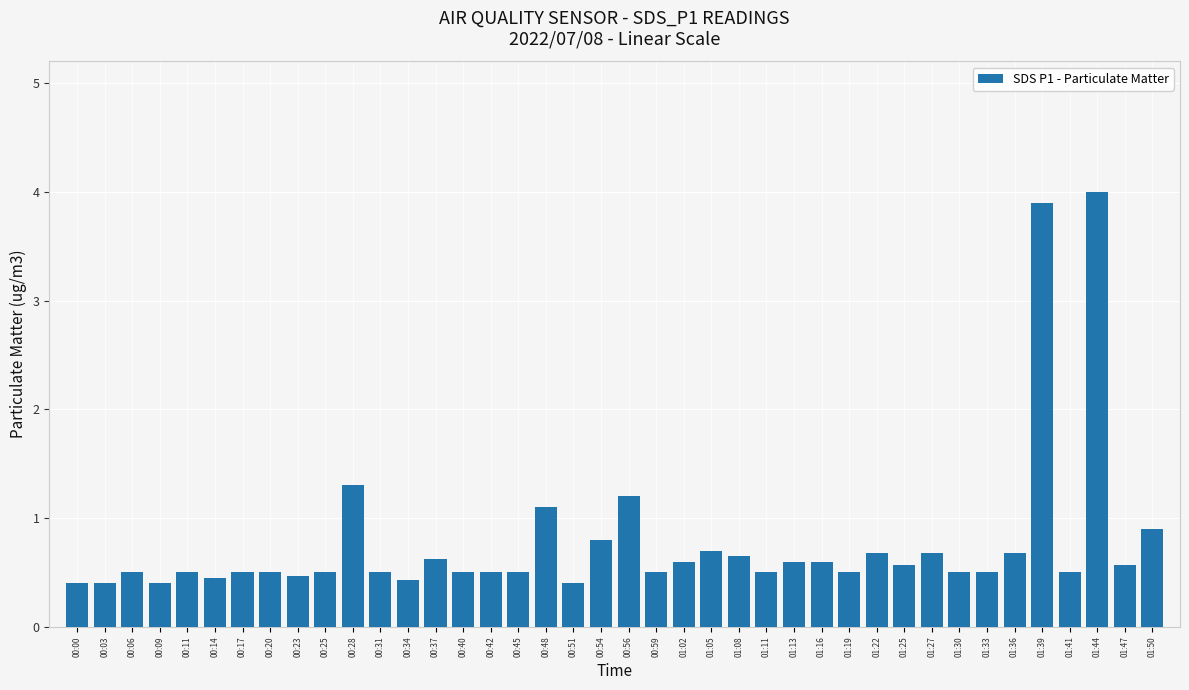

Does the chart contain stacked bars?

No